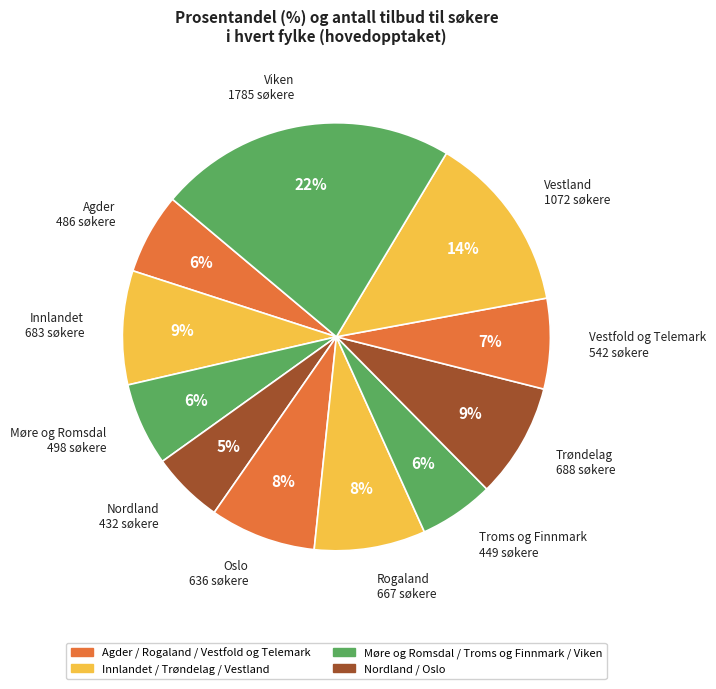

Is Vestland 1072 søkere the majority of the pie?

No